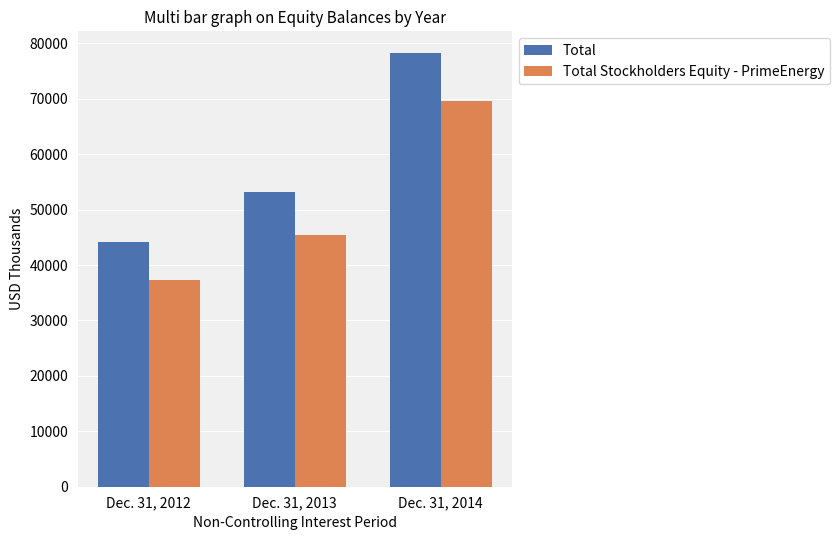

At which category does the chart reach its peak across all series?

Dec. 31, 2014